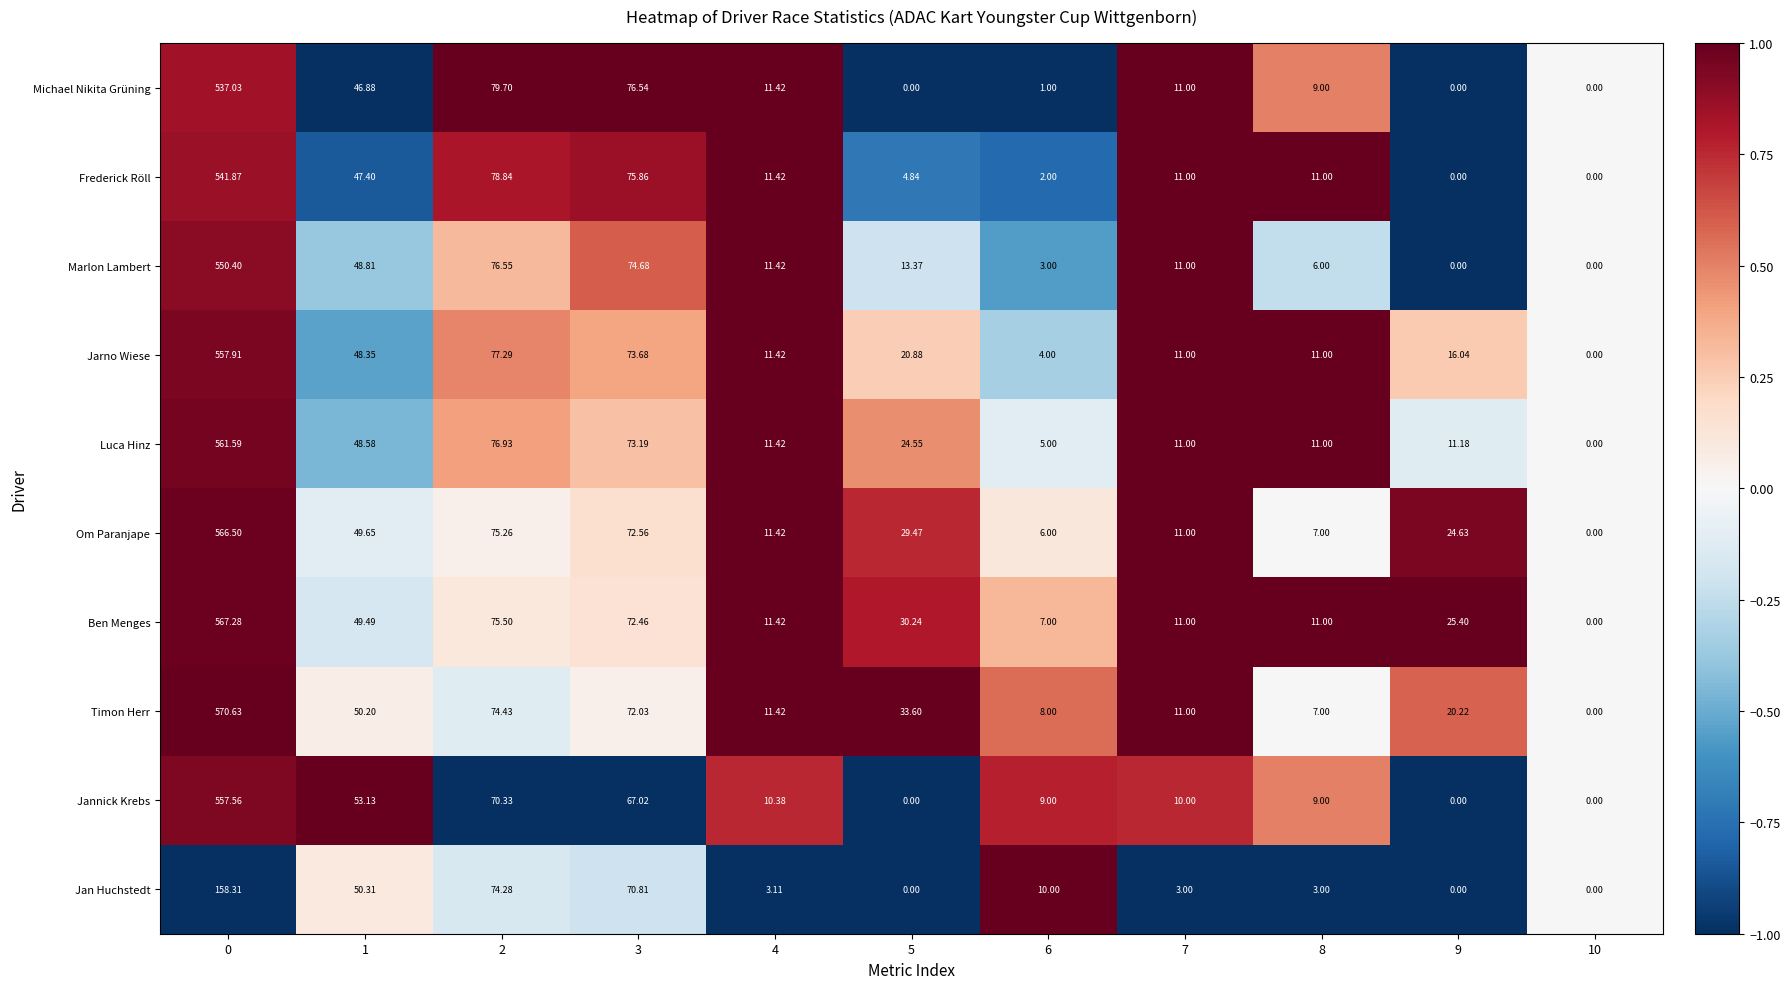

Which series has the largest total across all categories?

Ben Menges